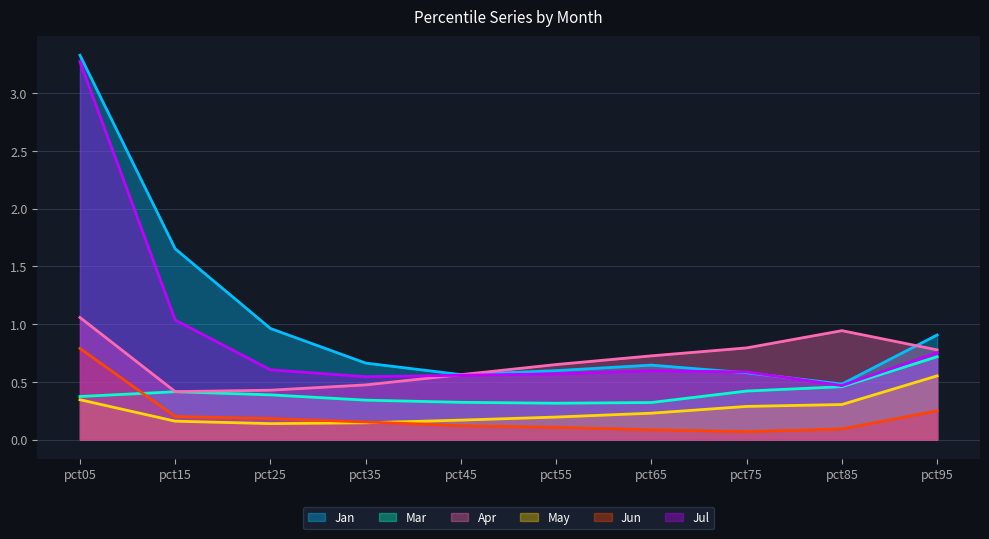

At which category does Jan reach its first local valley?

pct45